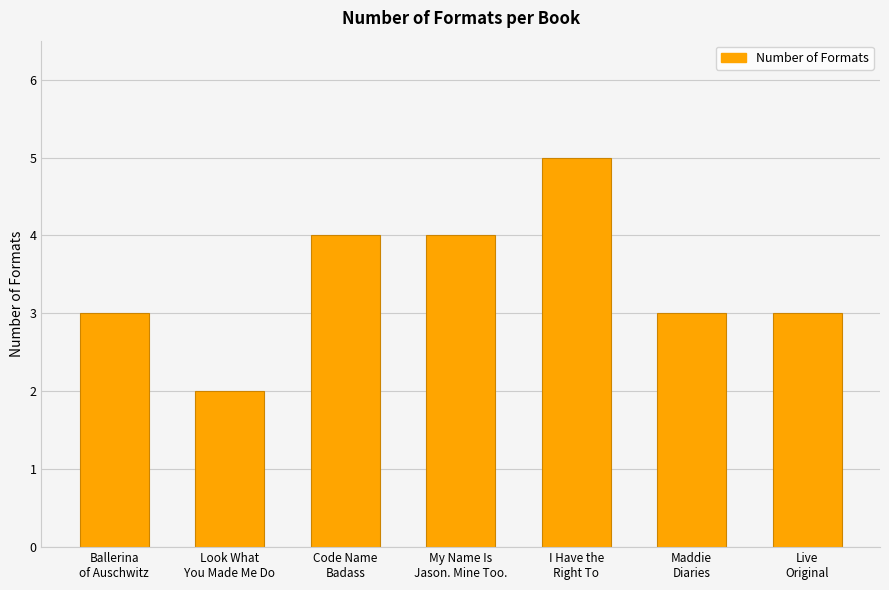

The chart shows a value of 2 at Look What
You Made Me Do. True or false?

True